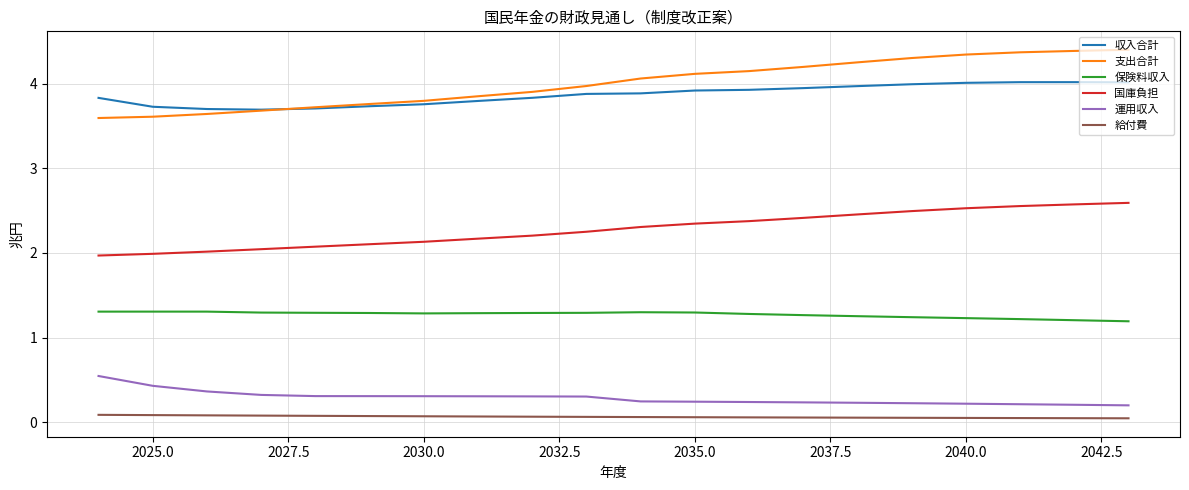

Which series has the largest range (max minus min)?

支出合計